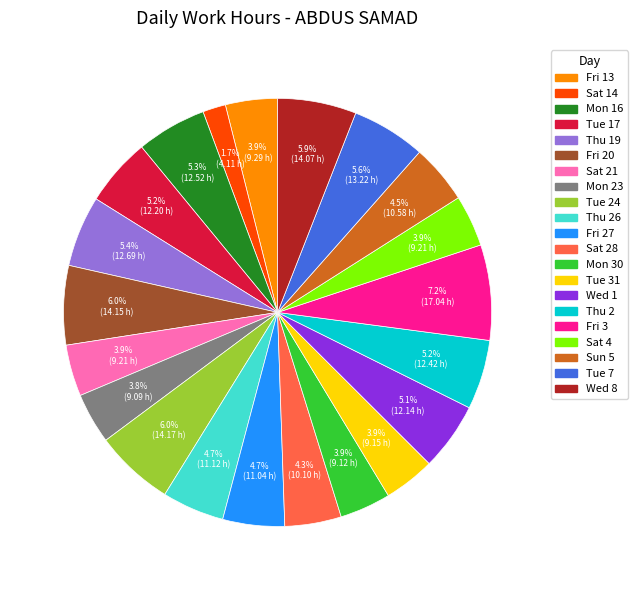

Is there a majority slice in this chart?

No